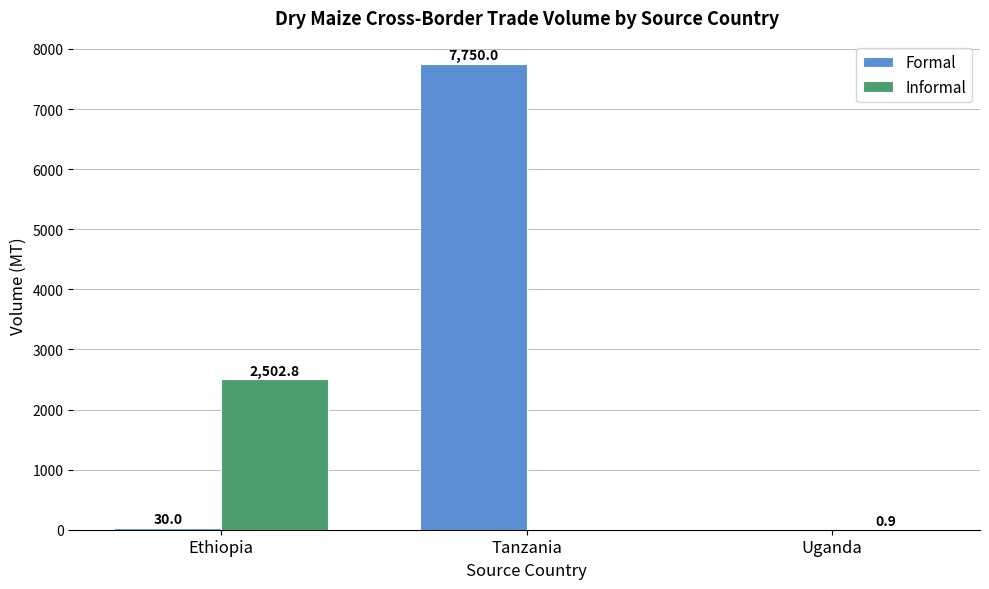

How many positive values does the Informal series have?

2